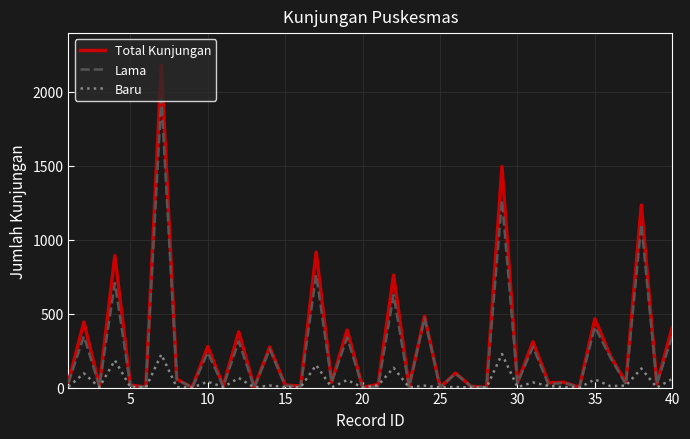

What is the greatest value displayed?

2178